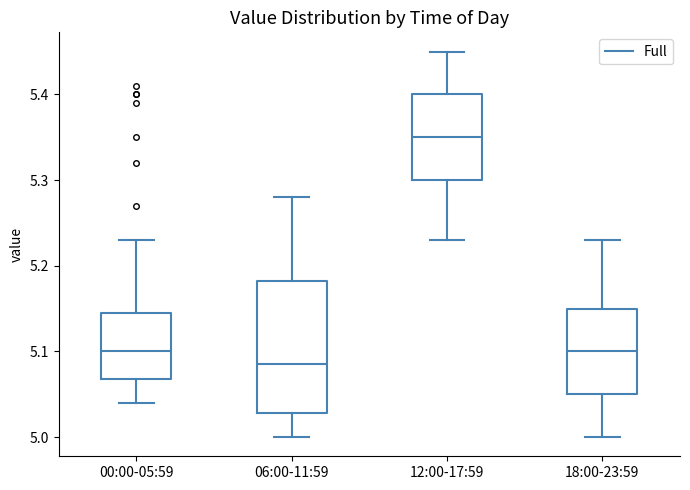

Which box is the tallest, from its lower edge to its upper edge?

06:00-11:59